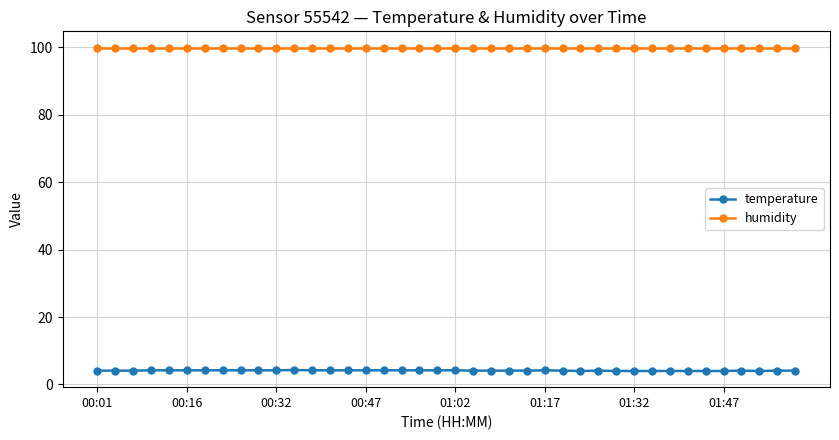

Rank the series by their maximum value, from highest to lowest.

humidity, temperature